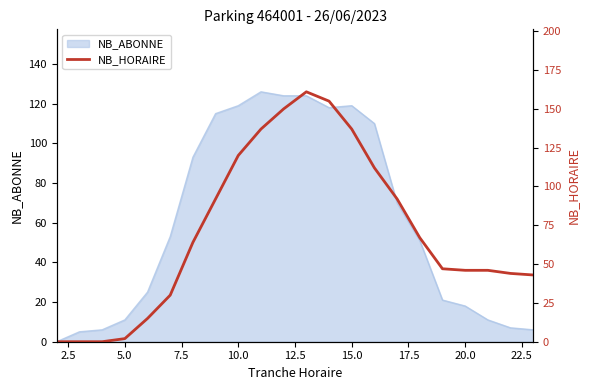

True or false: NB_ABONNE has a value of 11 at 5.0.

True